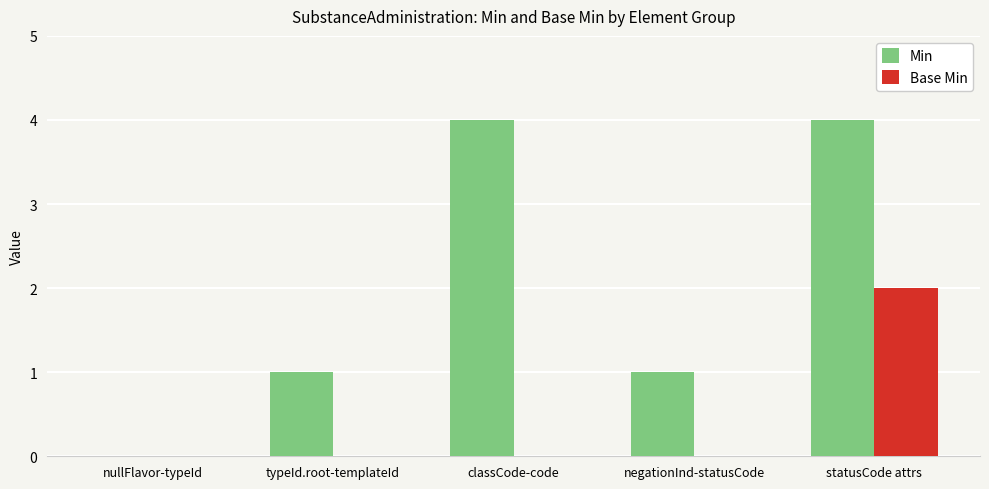

What is the sum of all Base Min values?

2